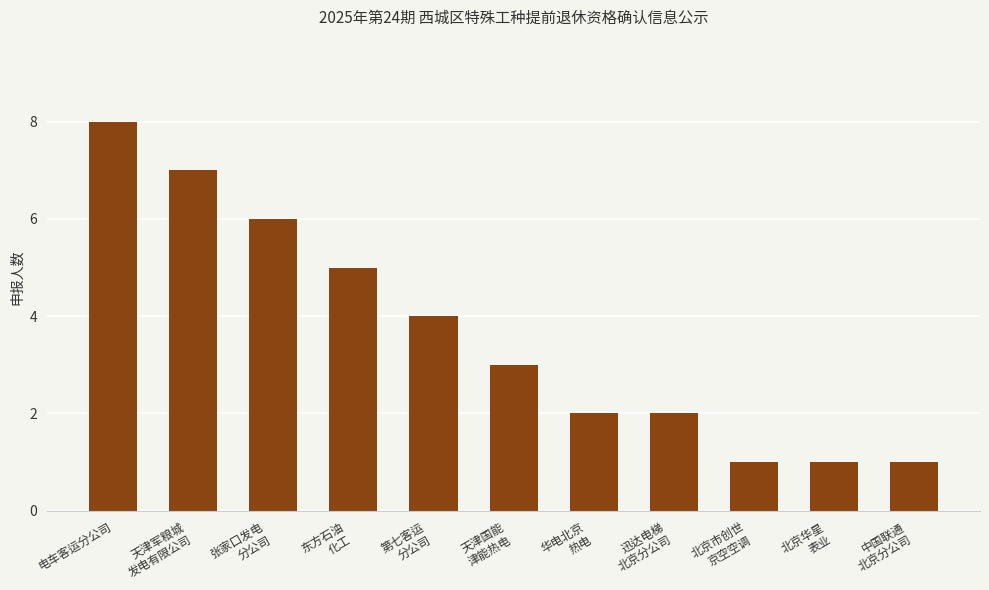

What is the difference between the maximum and minimum values?

7